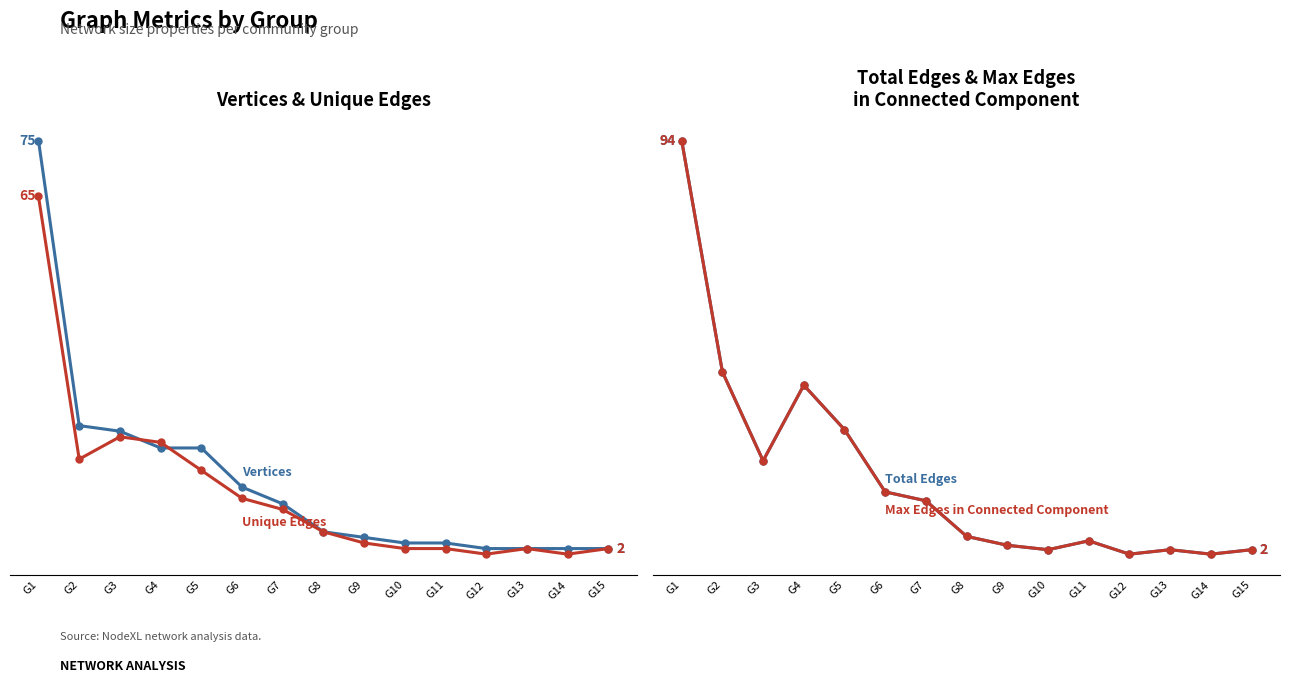

What is the value of the Unique Edges point at the 13th from the left?

2